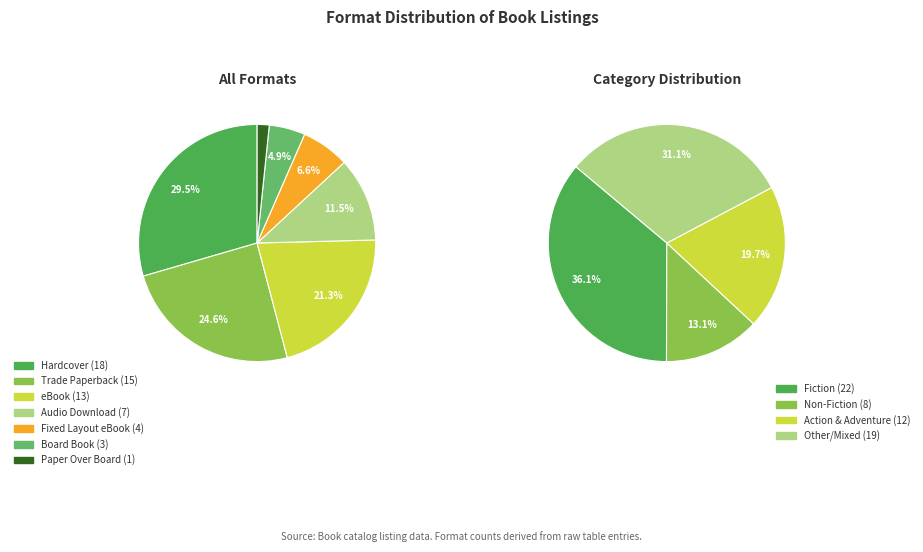

Which category has the biggest portion of the pie?

Hardcover